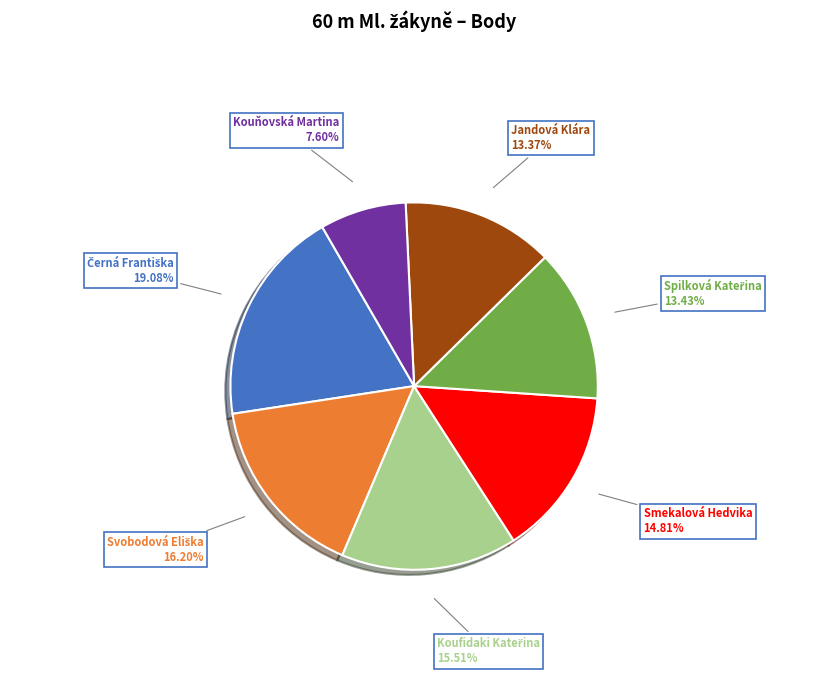

To the nearest percent, what is the average slice percentage?

14%